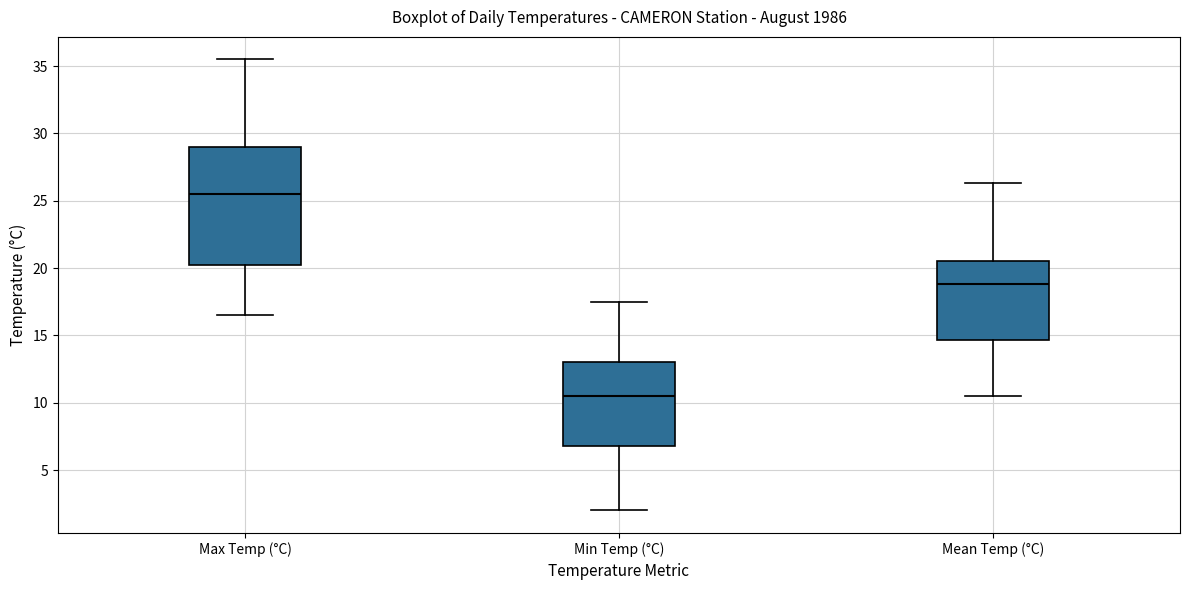

Where does the upper whisker of the box for Mean Temp (°C) end on the y-axis? The values are not printed on the chart, so give them approximately, as read against the axis.

26.5